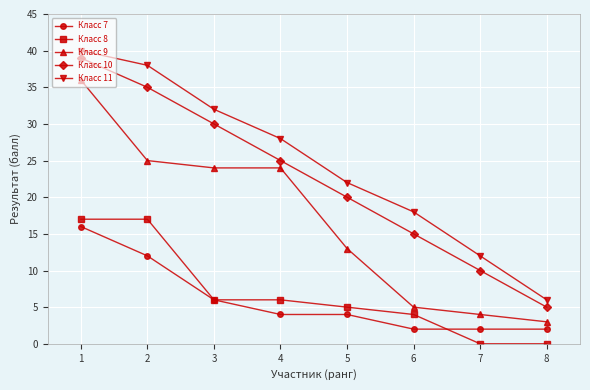

What is the lowest value of the Класс 7 series?

2